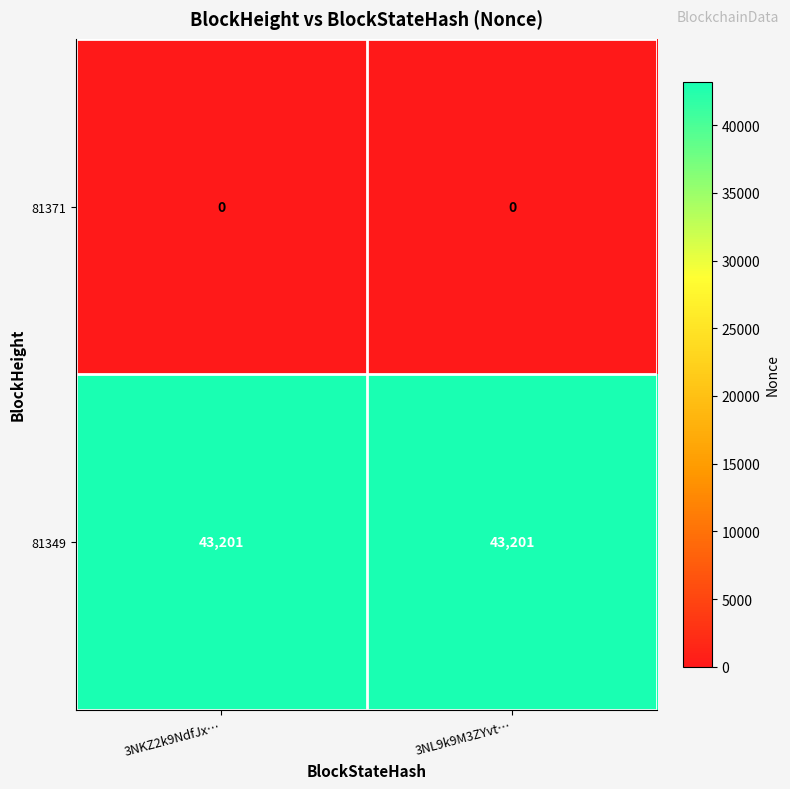

Reading left to right, transcribe all the data shown in this chart.

81371: 0	0
81349: 43201	43201